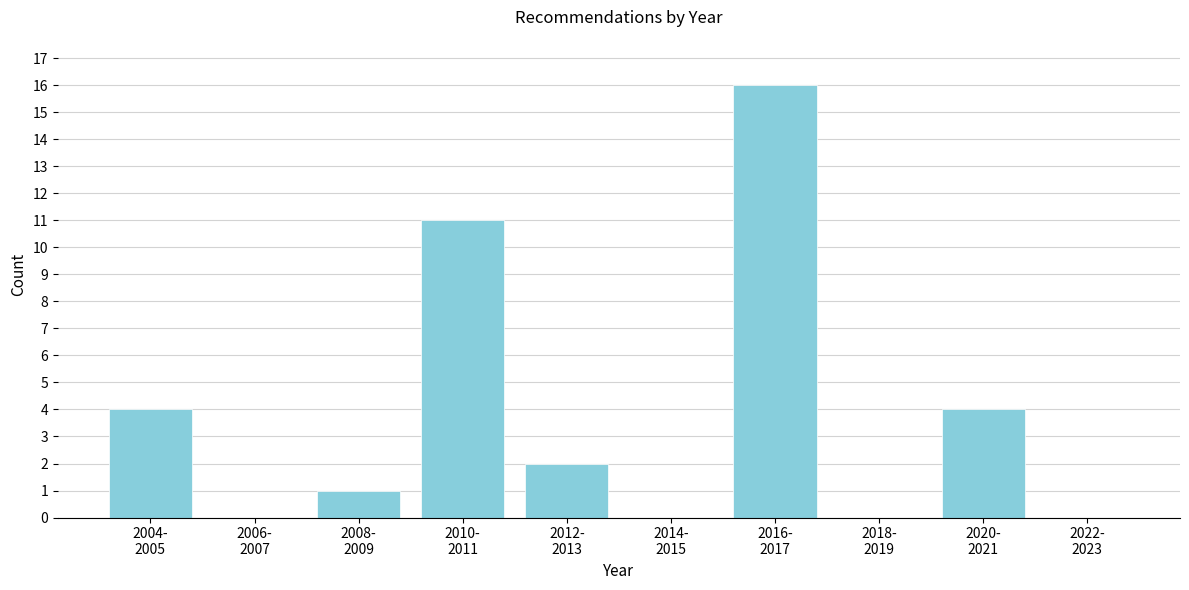

What is the sum of all values?

38